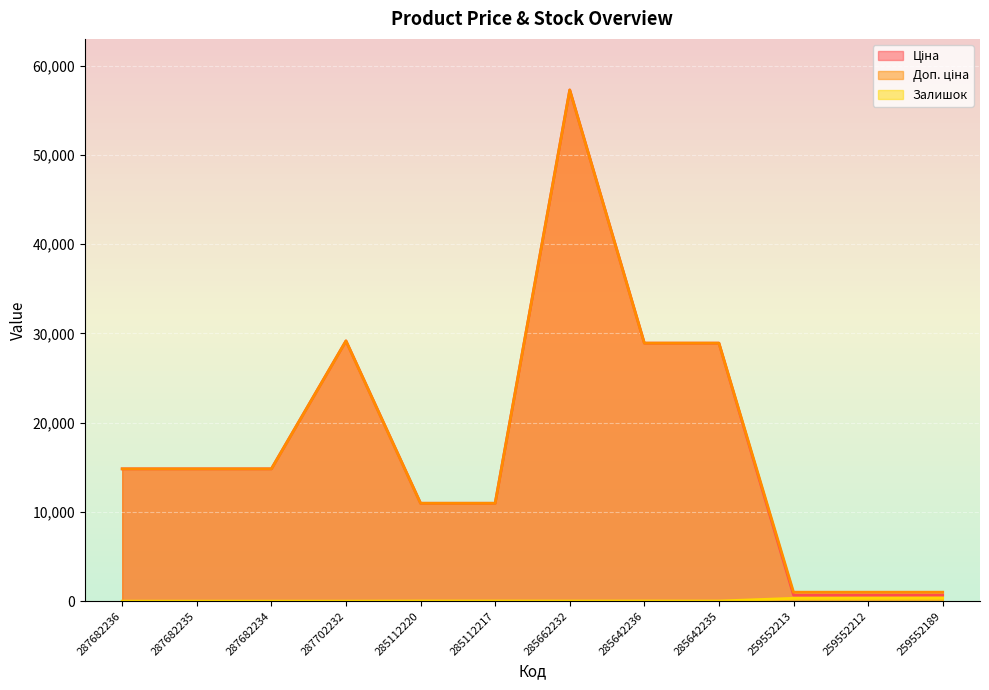

At how many categories does at least one series exceed 17267?

4